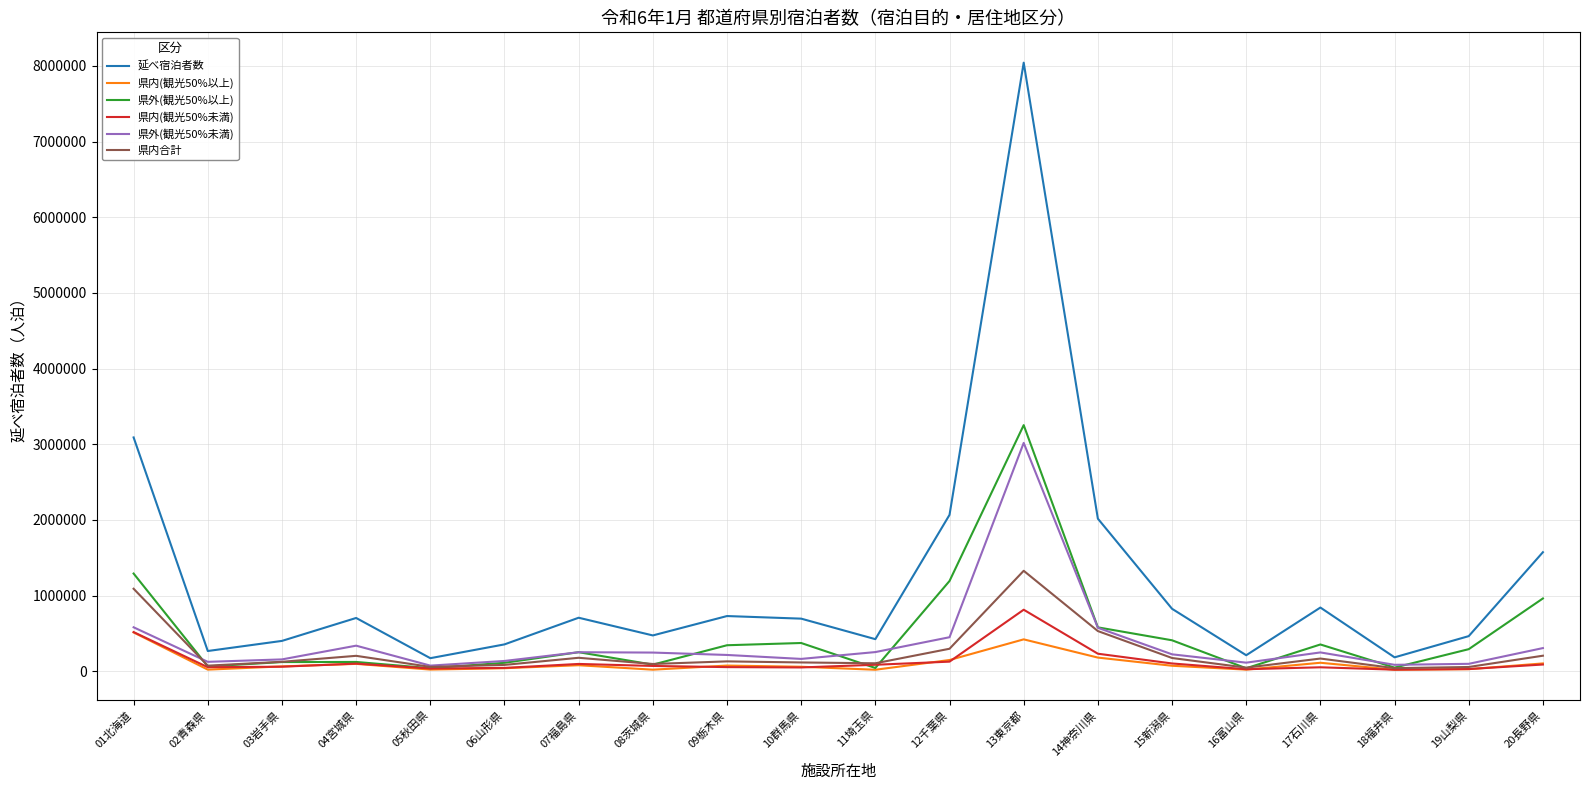

True or false: 県内合計 and 延べ宿泊者数 cross at least once.

False